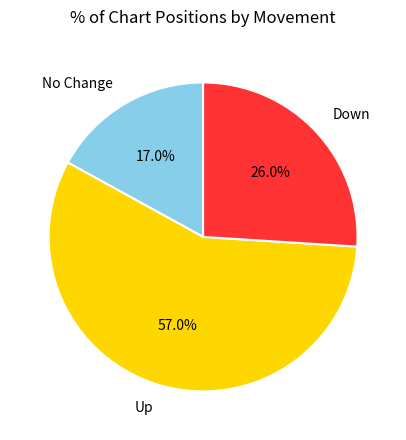

Combined, do No Change and Down account for over 50%?

No